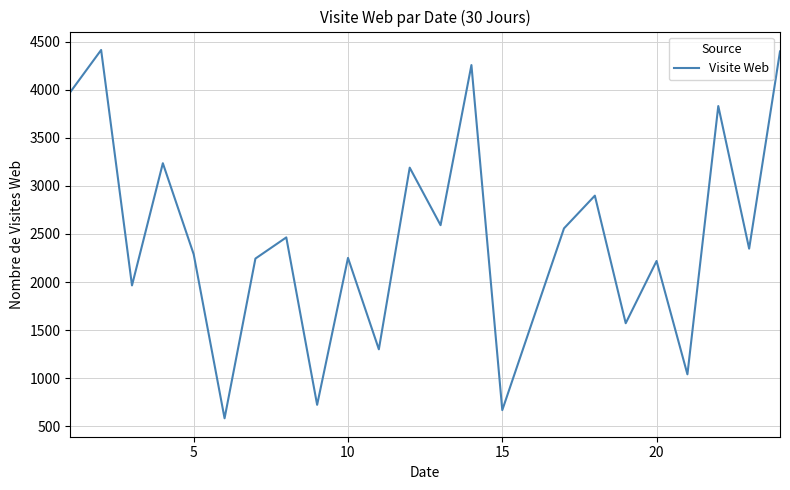

What is the smallest value displayed?

584